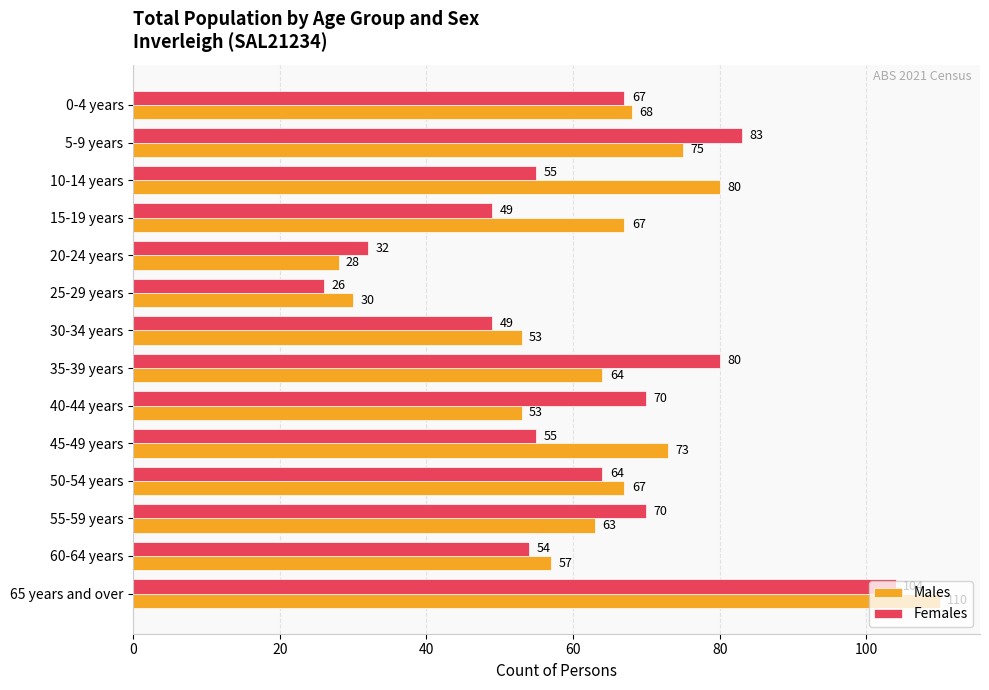

Which series has the largest total across all categories?

Males